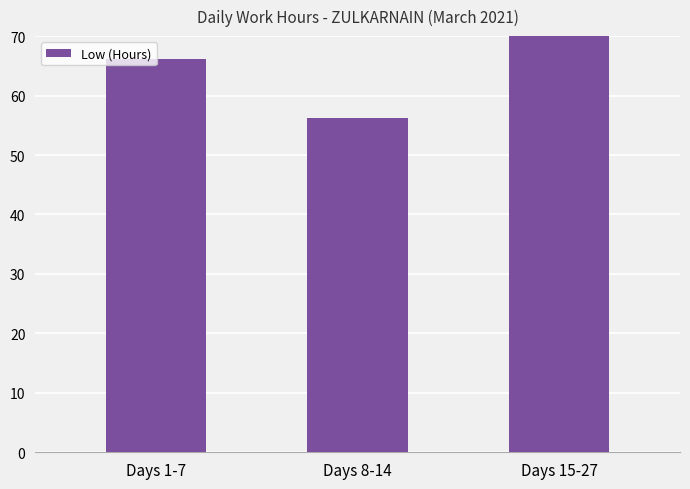

Where does the data first go above 66?

Days 1-7